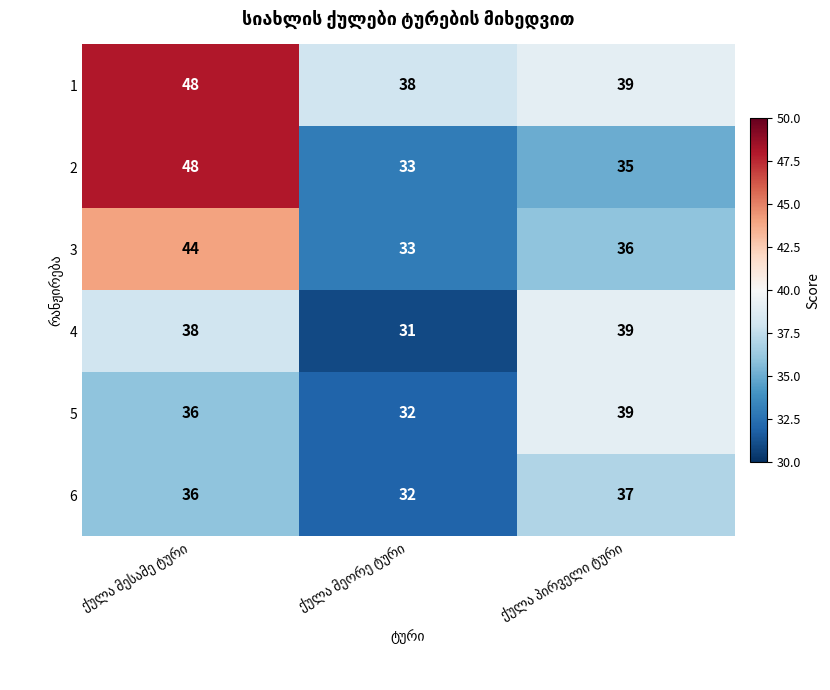

Count the 1 values in the range 38 to 48.

3